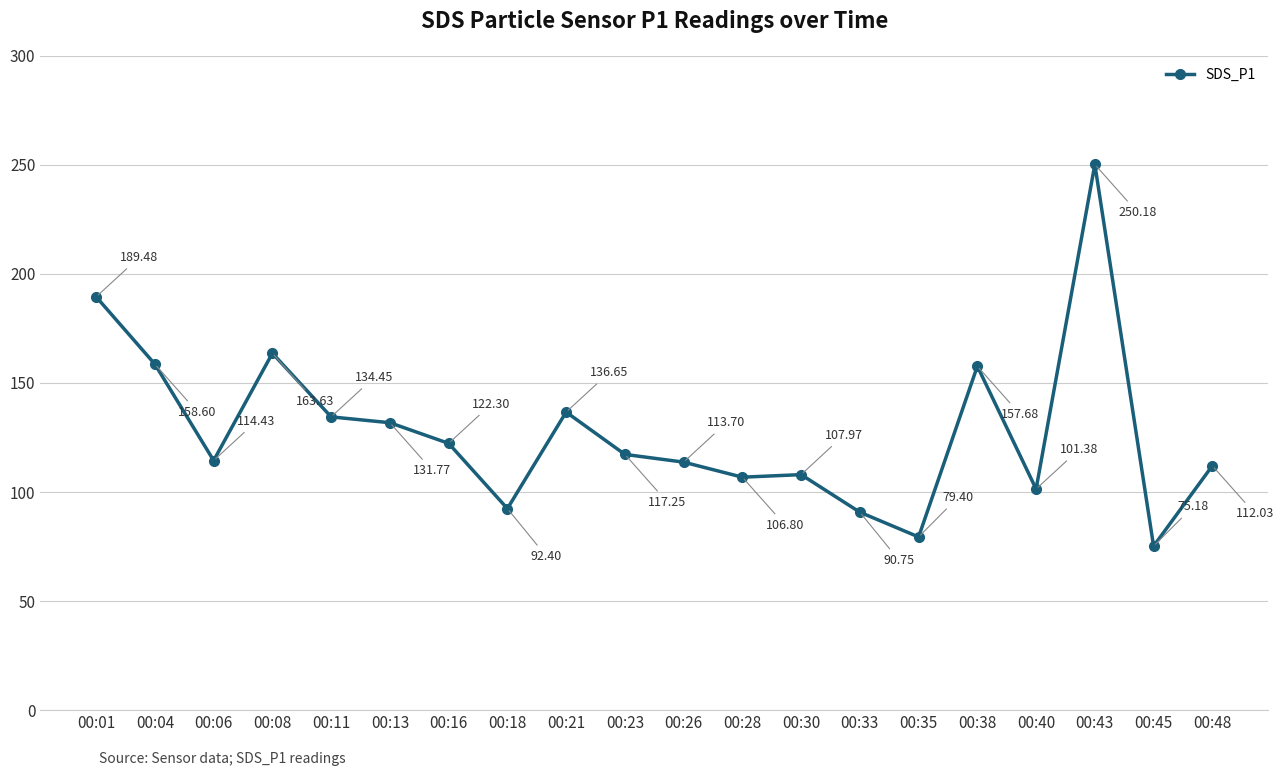

What is the sum of the values at 00:40 and 00:48?

213.4